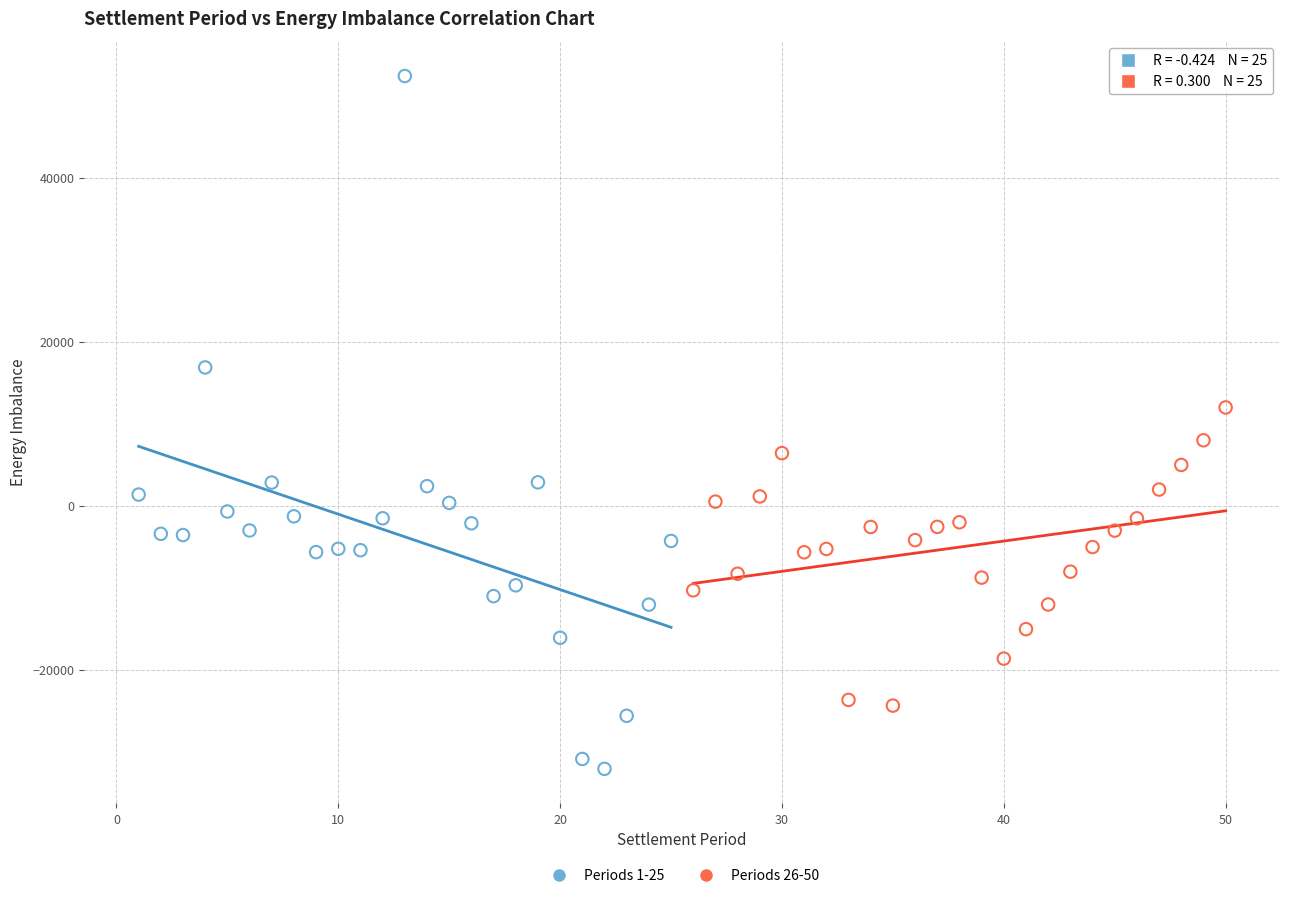

Which series has the largest Y range (max minus min)?

Periods 1-25